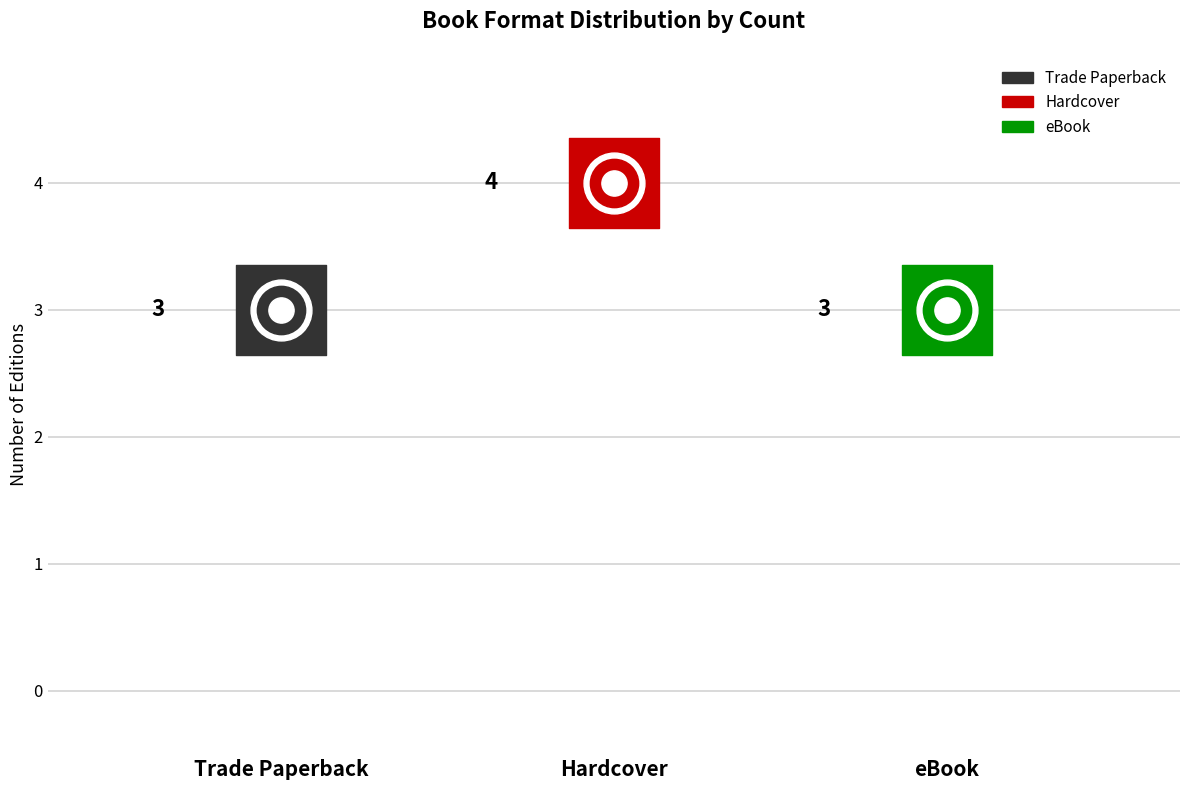

What is the ratio of the value at eBook to the value at Trade Paperback?

1.0